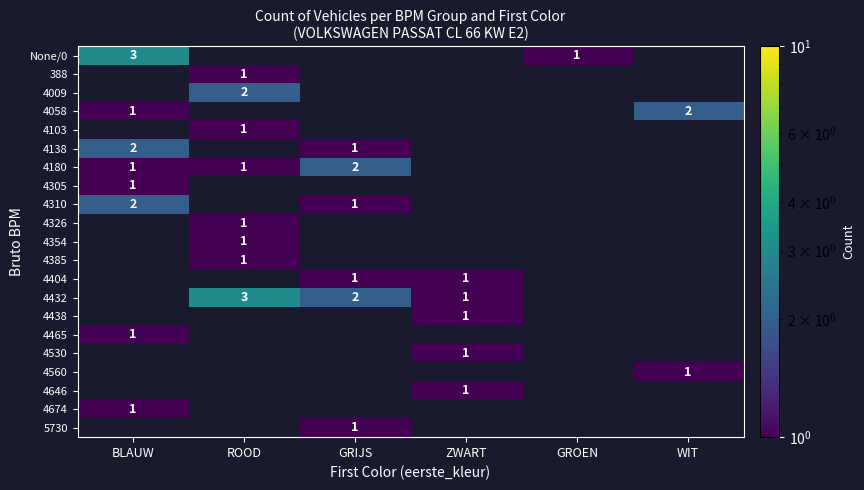

How many categories are shown in the chart?

6